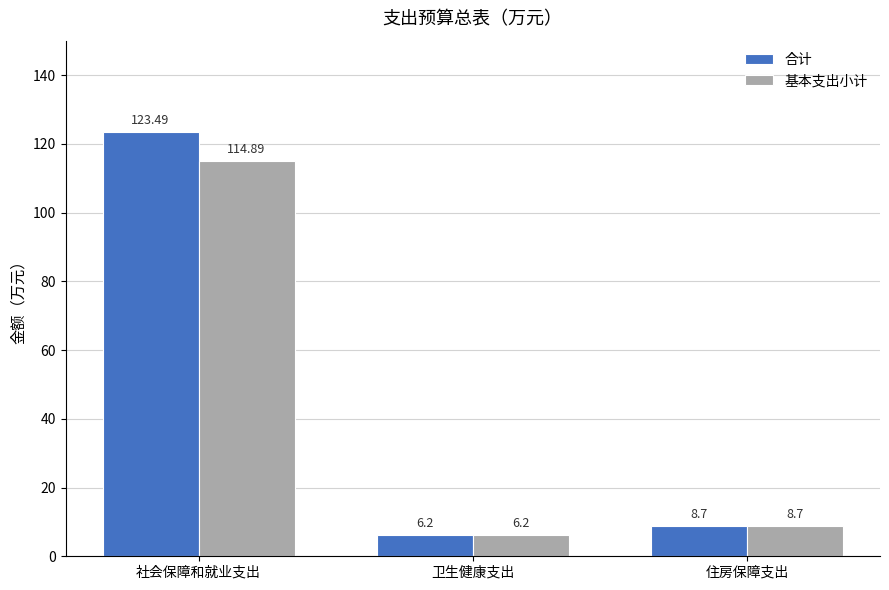

Reading left to right, extract all data points from this chart.

合计: 社会保障和就业支出=123.5	卫生健康支出=6.2	住房保障支出=8.7
基本支出小计: 社会保障和就业支出=114.9	卫生健康支出=6.2	住房保障支出=8.7